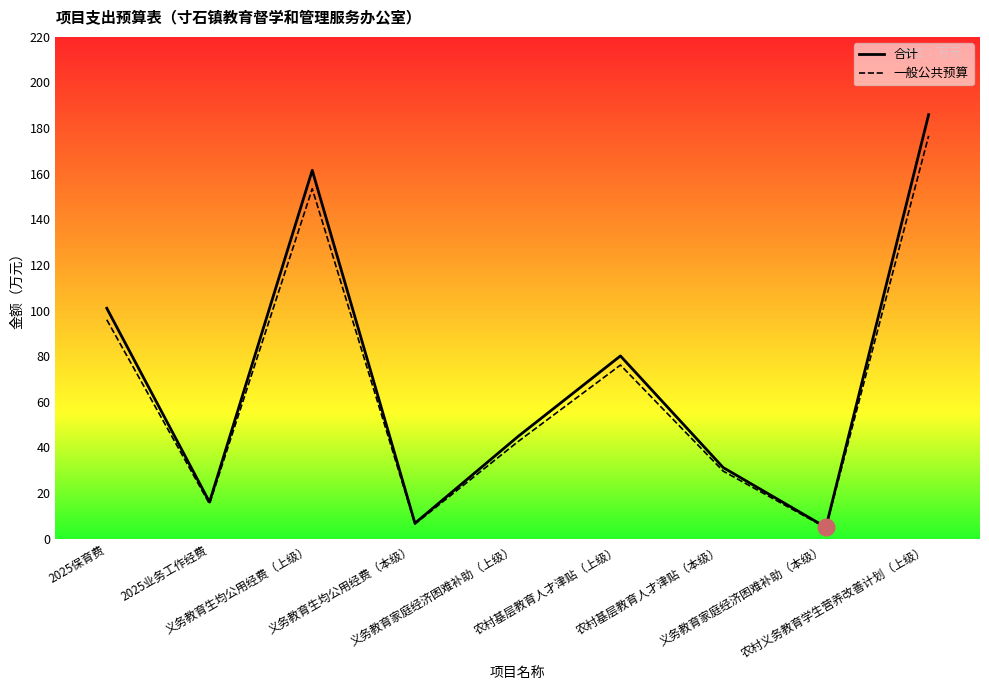

Rank the series by their maximum value, from lowest to highest.

一般公共预算, 合计